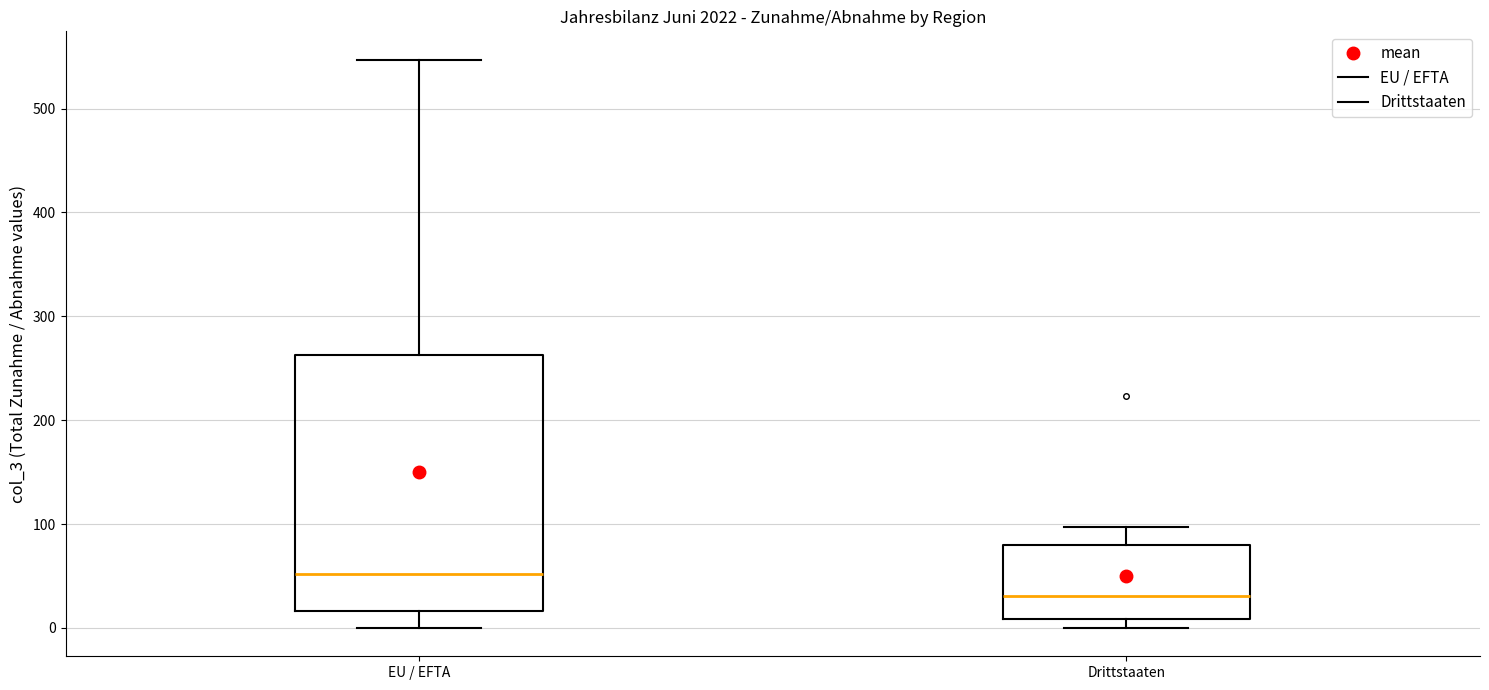

Where is the lower edge of the box for Drittstaaten on the y-axis? The values are not printed on the chart, so give them approximately, as read against the axis.

10